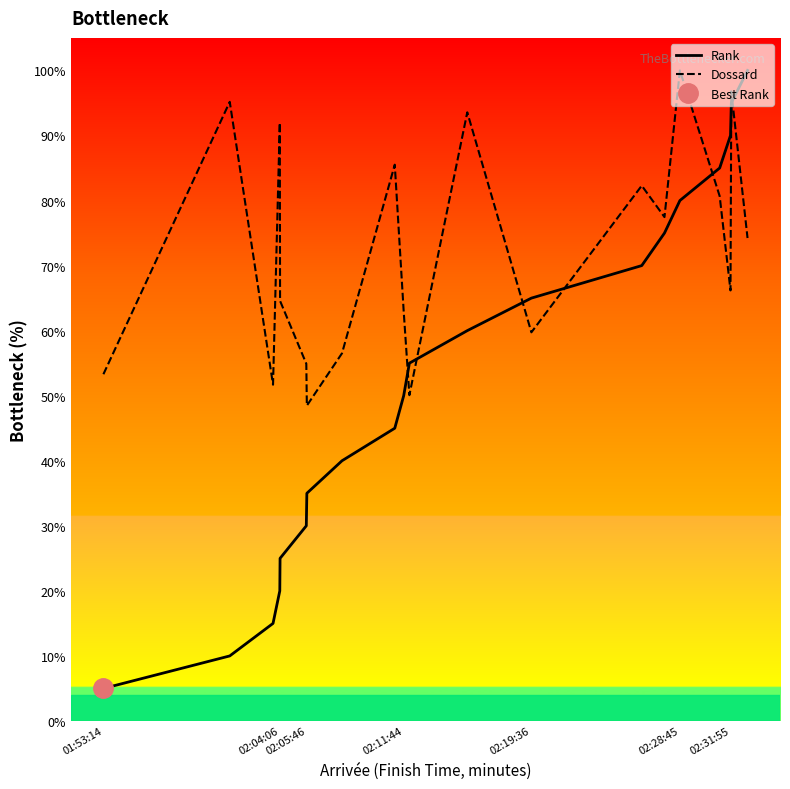

Which series has the widest spread of values?

Rank